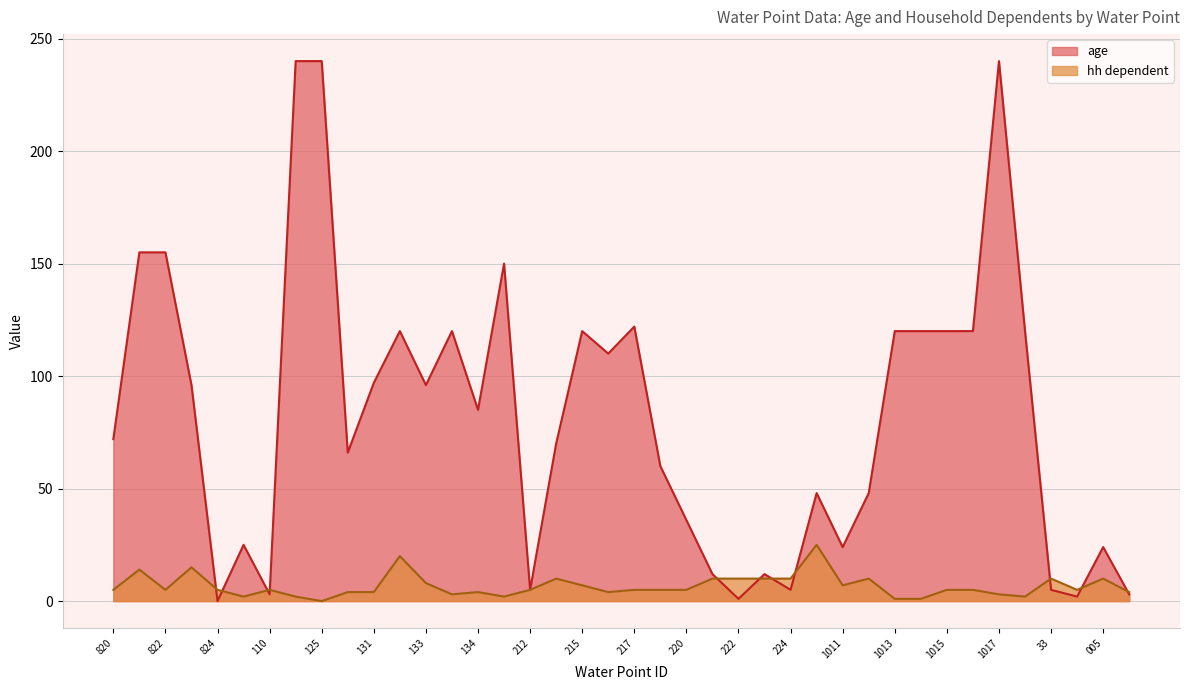

What position from the right is 1016?

7